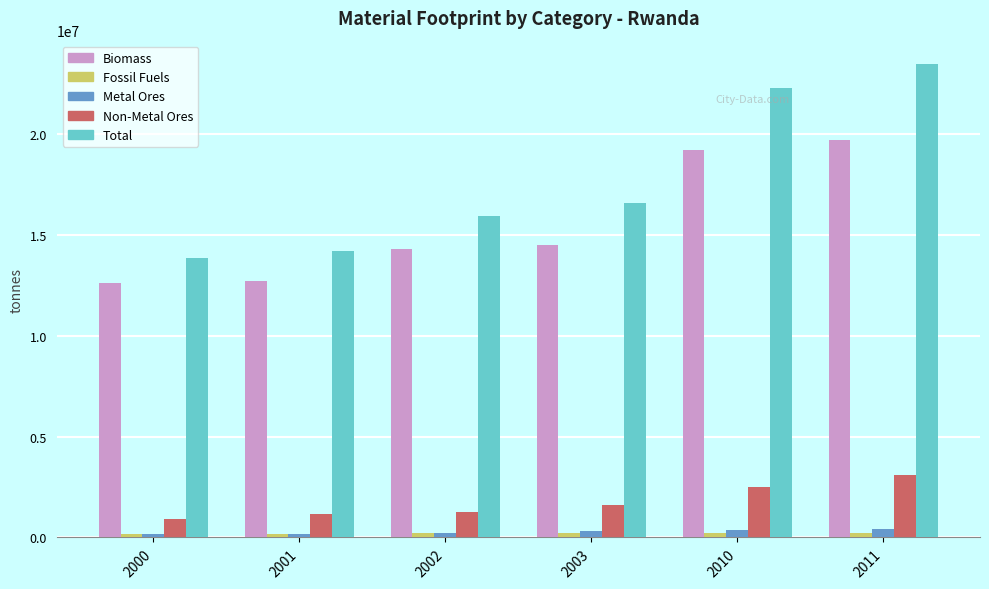

What is the greatest value displayed?

23467000